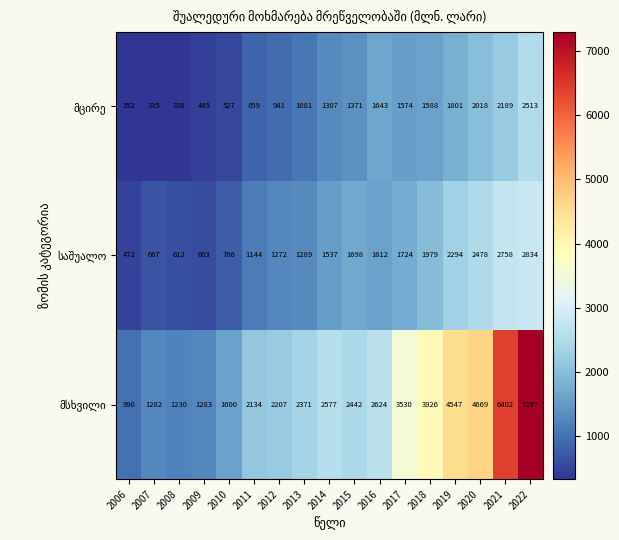

Which label corresponds to the smallest value in the chart?

2007